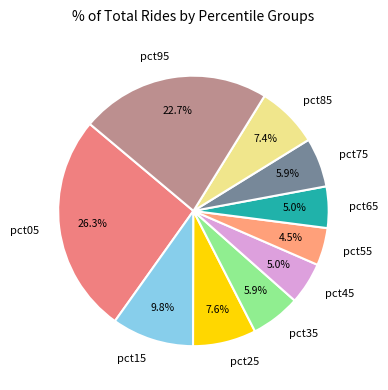

The pct25 slice represents 8% of the pie. True or false?

True